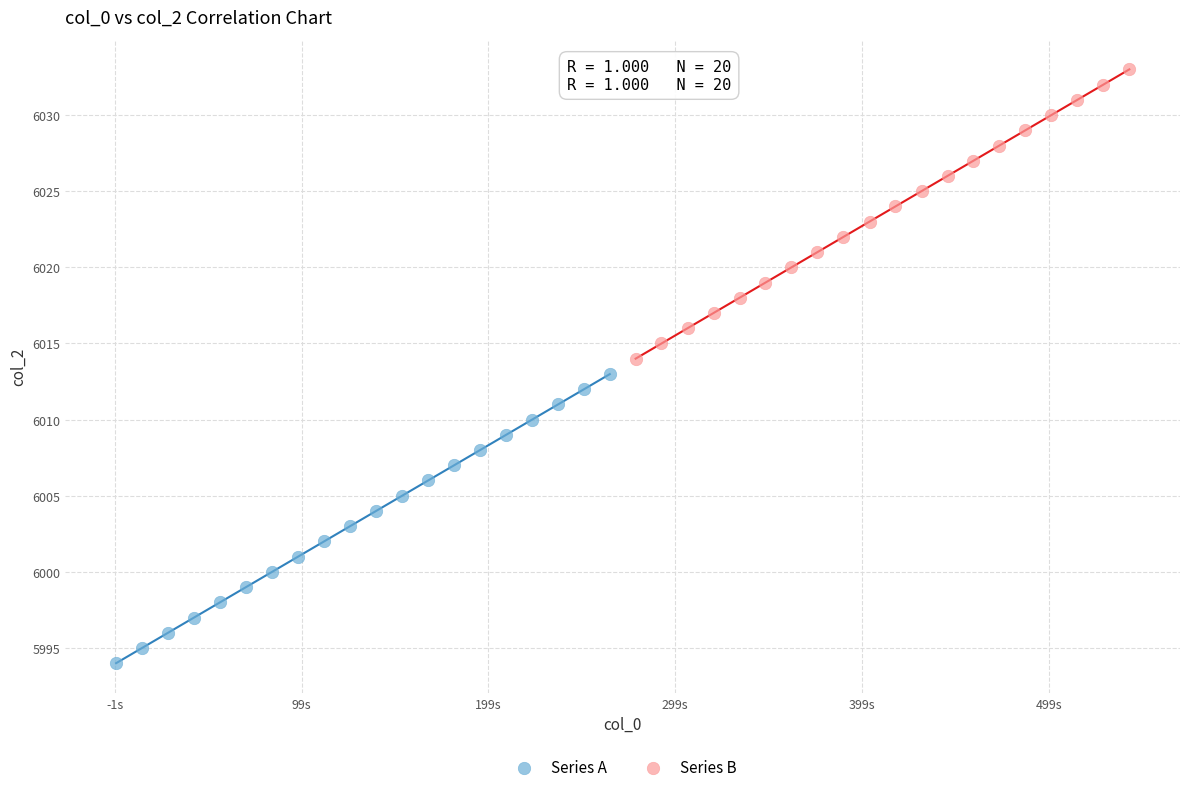

Which series contains the highest Y value?

Series B